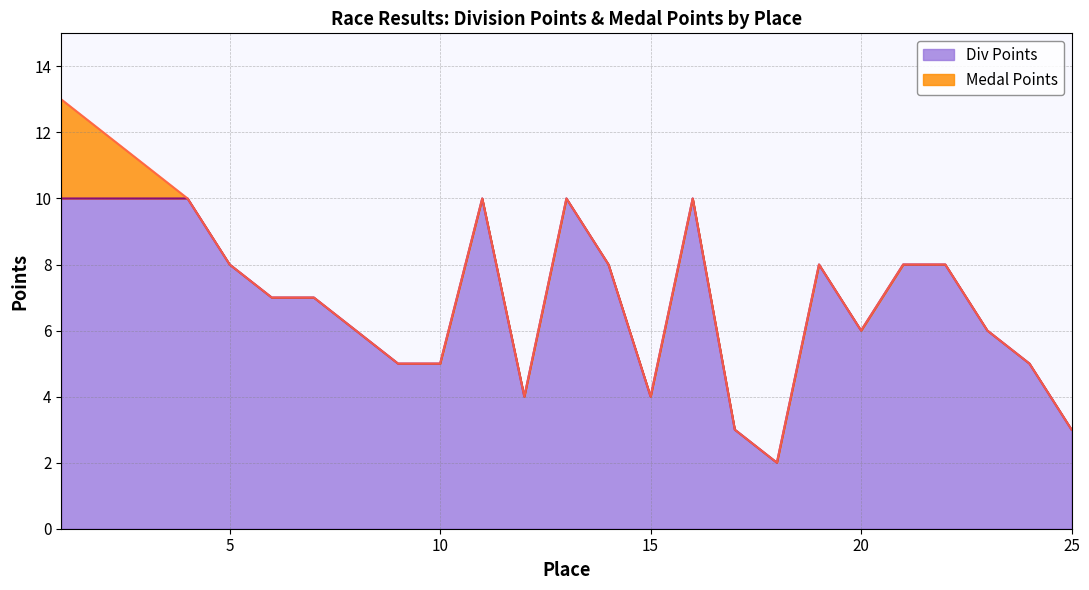

What is the sum of all values?

173